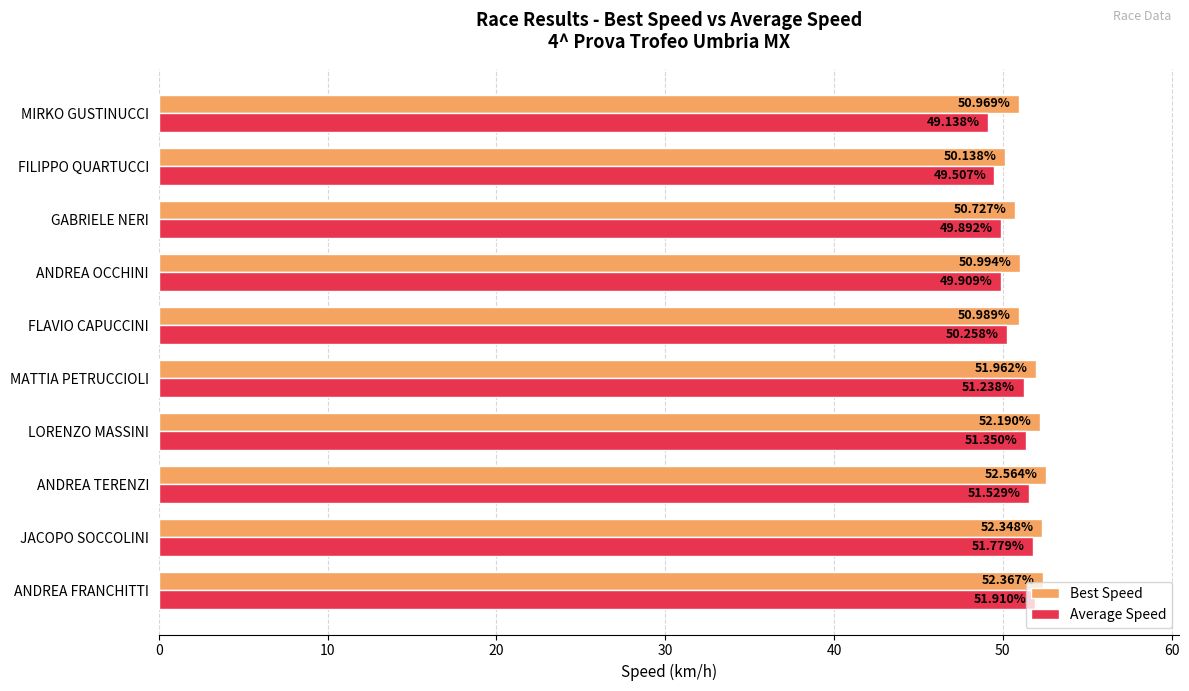

Which series has the largest total across all categories?

Best Speed